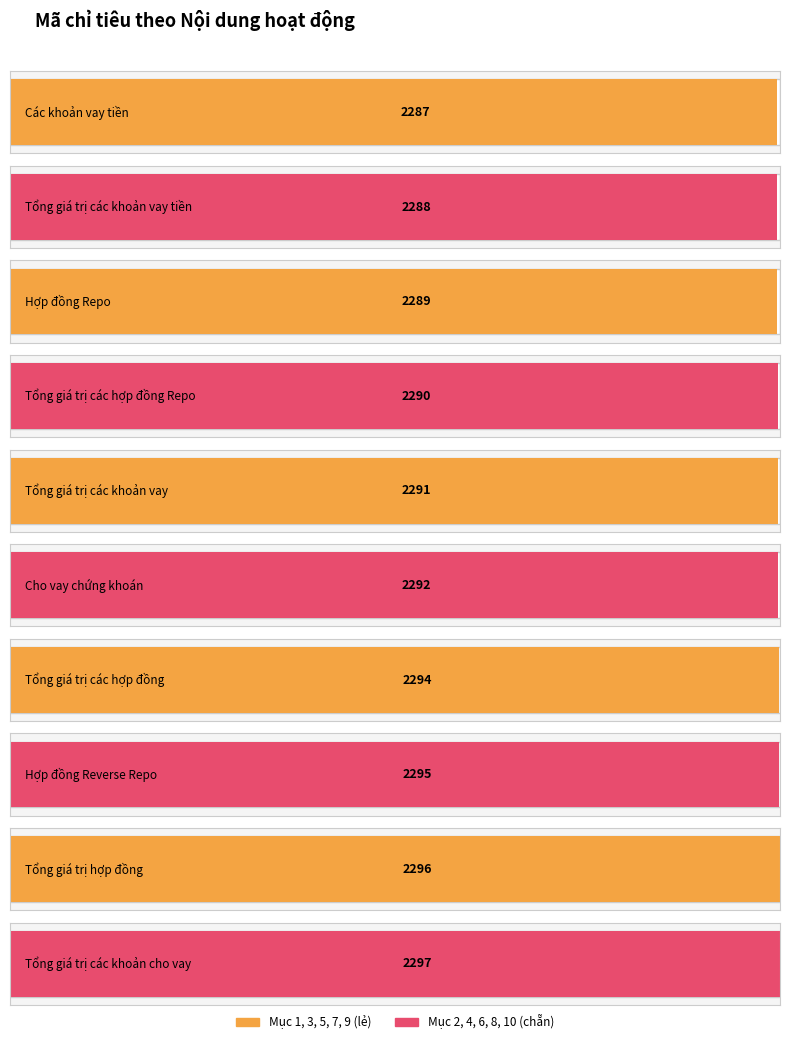

How many categories are shown in the chart?

10